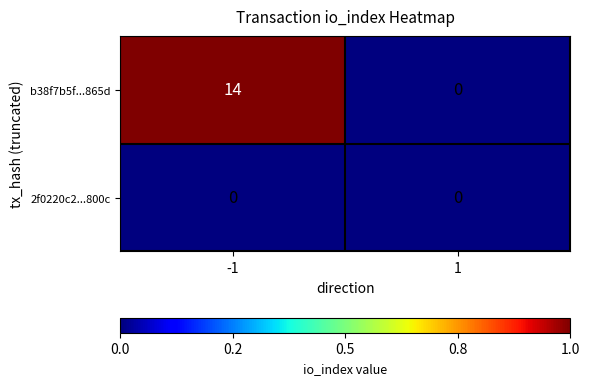

What is the sum of all b38f7b5f...865d values?

14